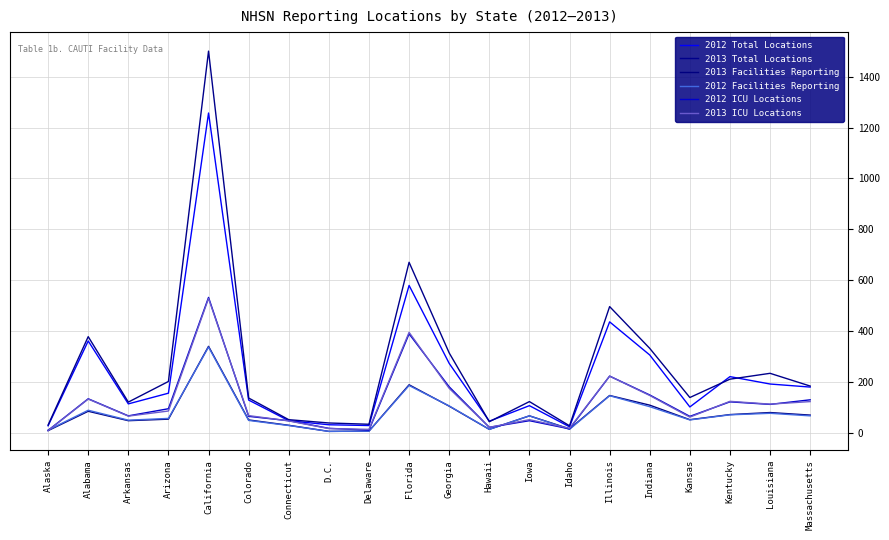

At which category does the chart reach its minimum across all series?

D.C.